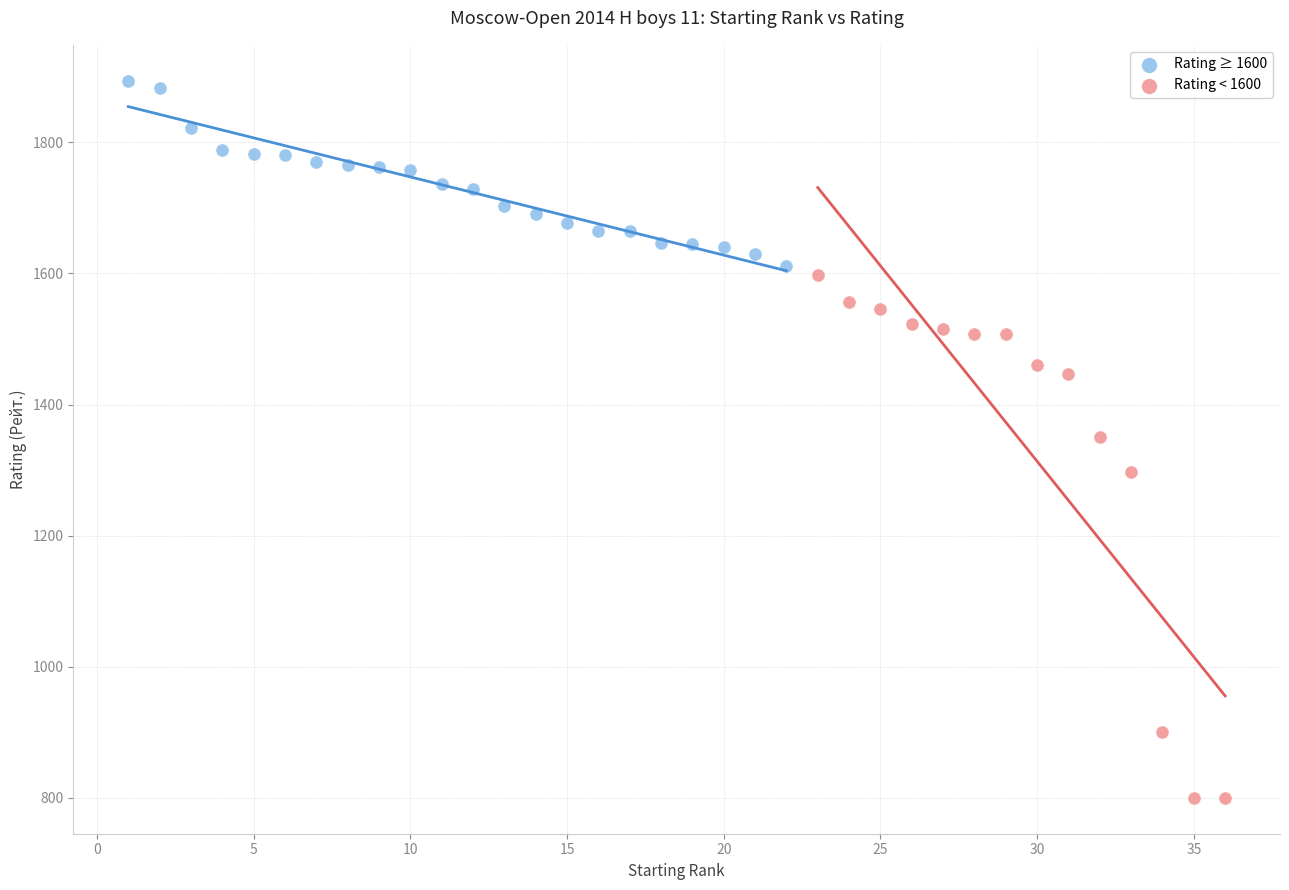

Which series reaches the maximum Y coordinate?

Rating ≥ 1600